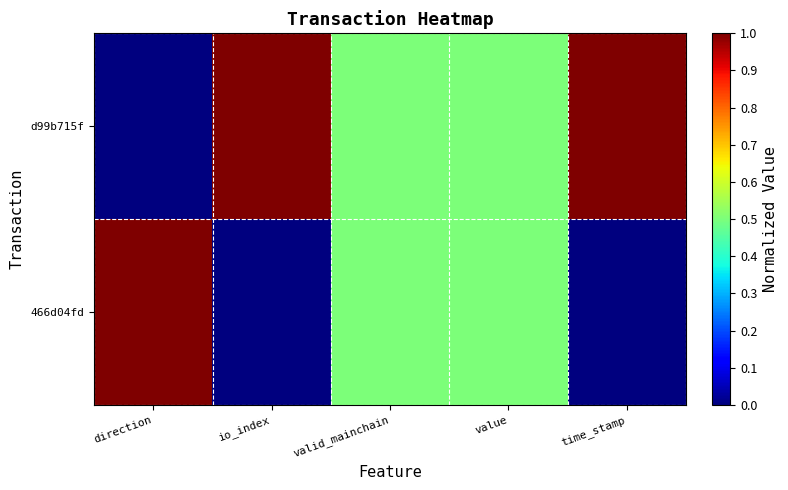

At time_stamp, list the series in order from largest to smallest.

d99b715f, 466d04fd